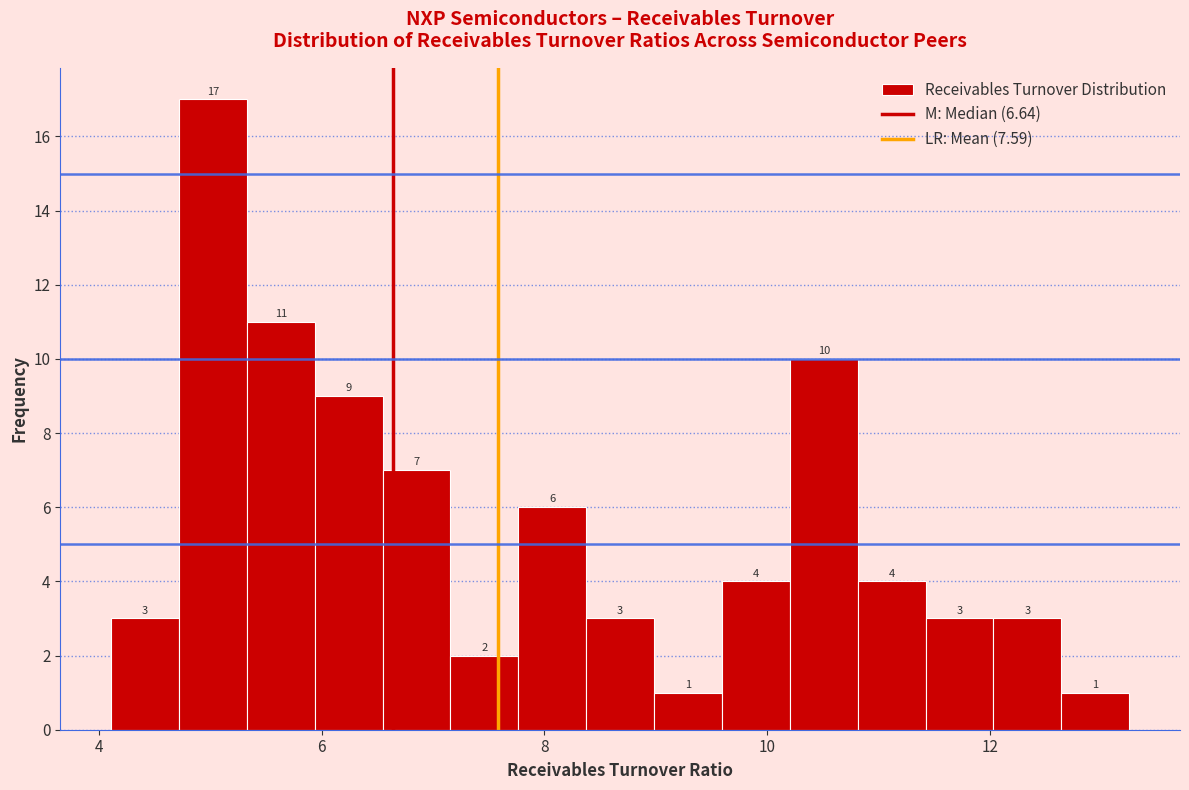

Read against the x-axis, roughly where is the centre of the tallest bar?

5.0